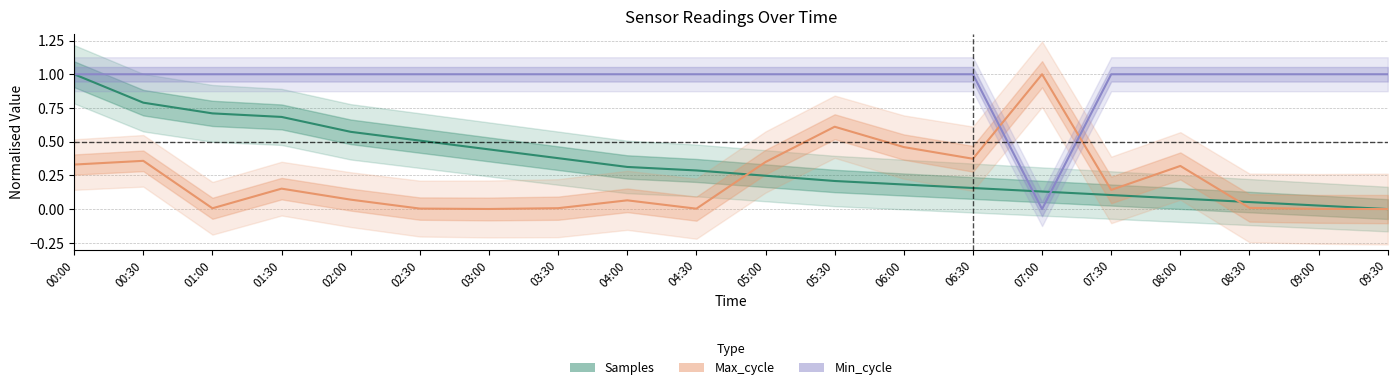

Which series has the widest spread of values?

Samples